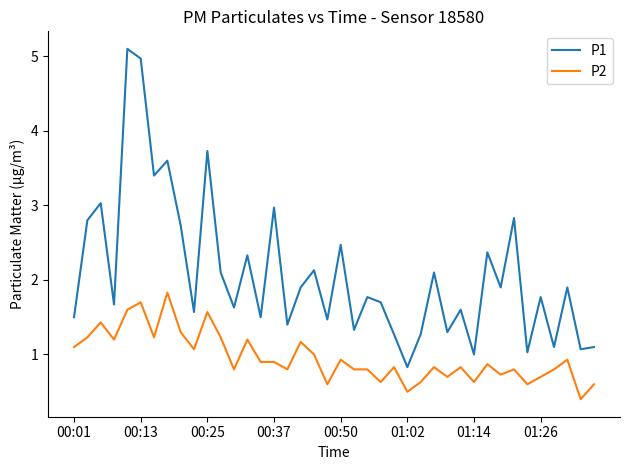

True or false: P1 and P2 intersect in this chart.

False